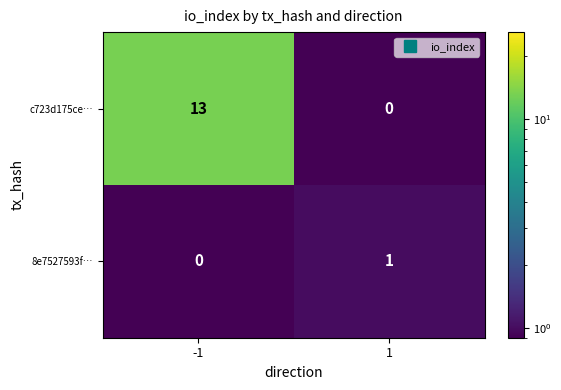

List the series in order of their overall mean, lowest first.

8e7527593f…, c723d175ce…